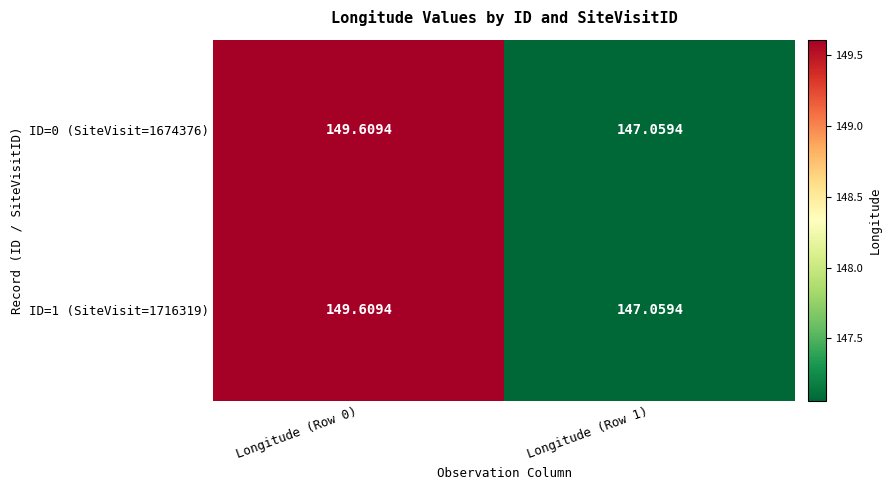

Is the value of ID=1 (SiteVisit=1716319) at Longitude (Row 0) greater than the value of ID=0 (SiteVisit=1674376) at Longitude (Row 1)?

Yes